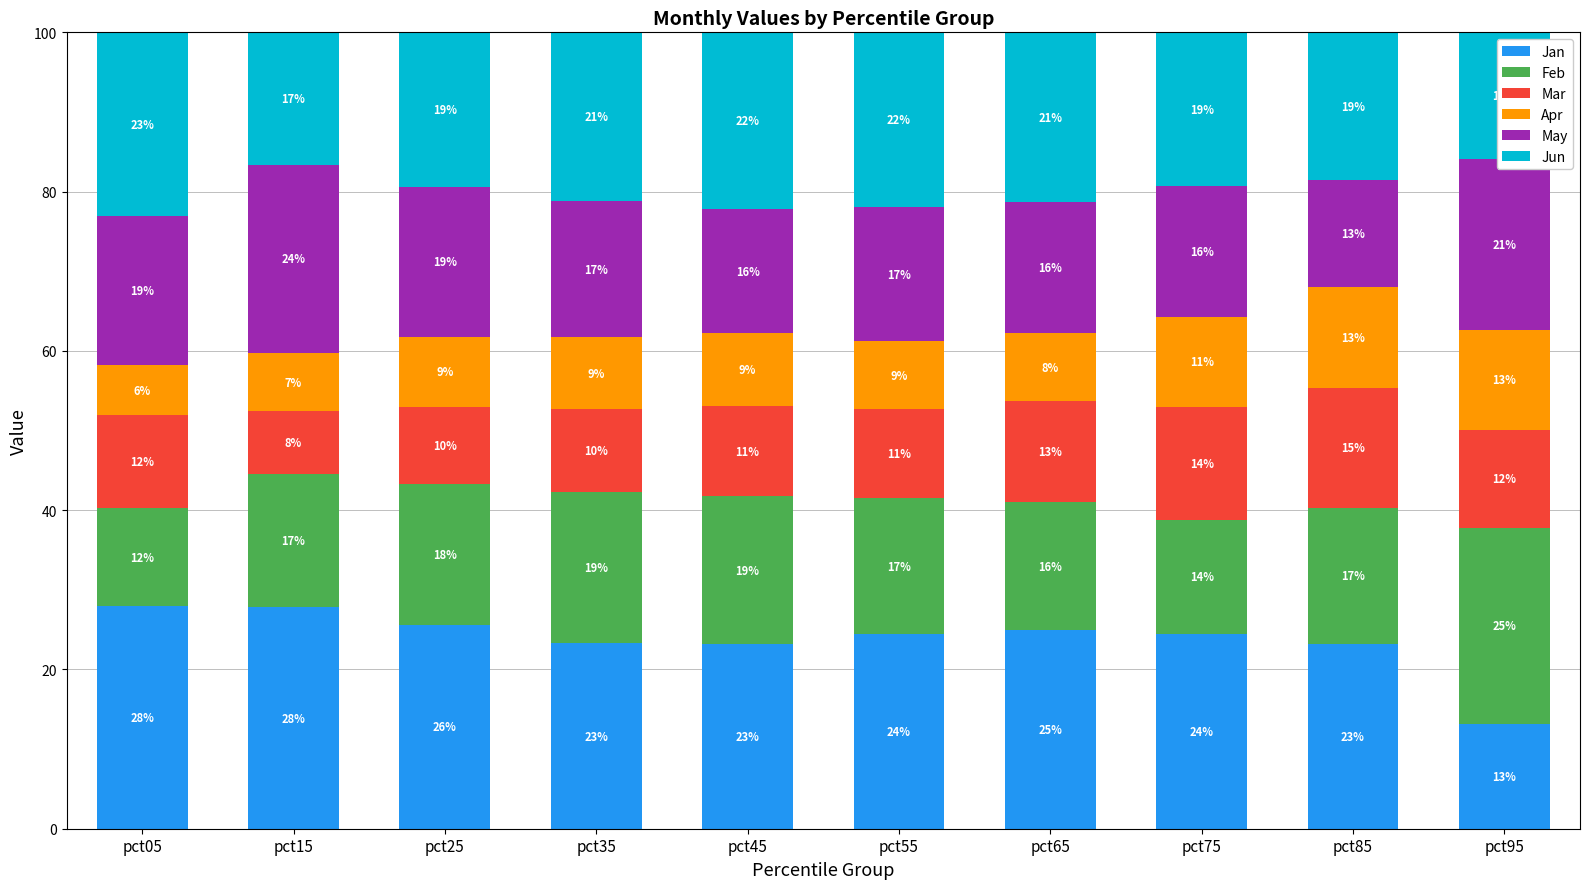

What are all the series names shown in the legend?

Jan, Feb, Mar, Apr, May, Jun